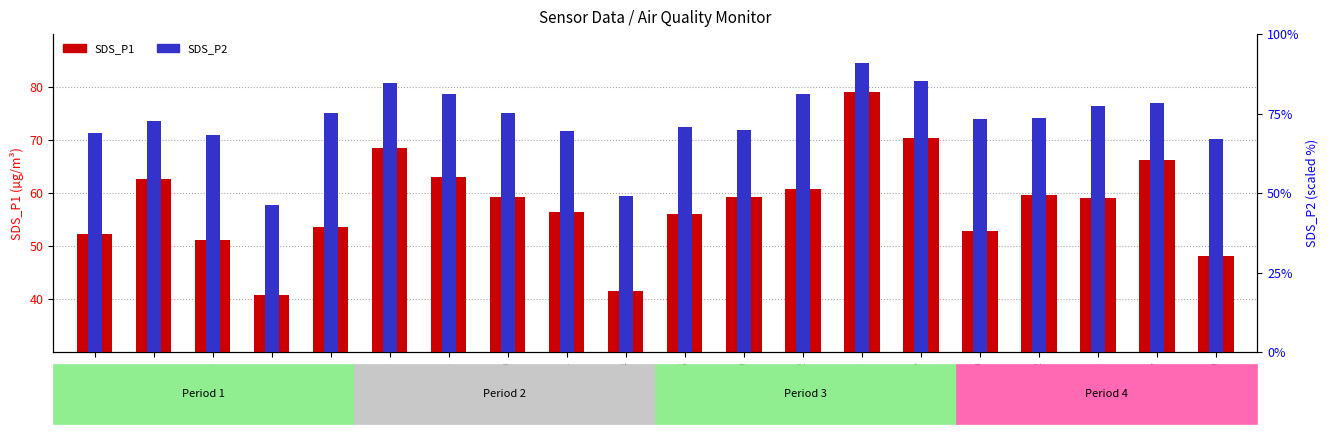

Which category has the lowest value in the SDS_P2 series?

00:08